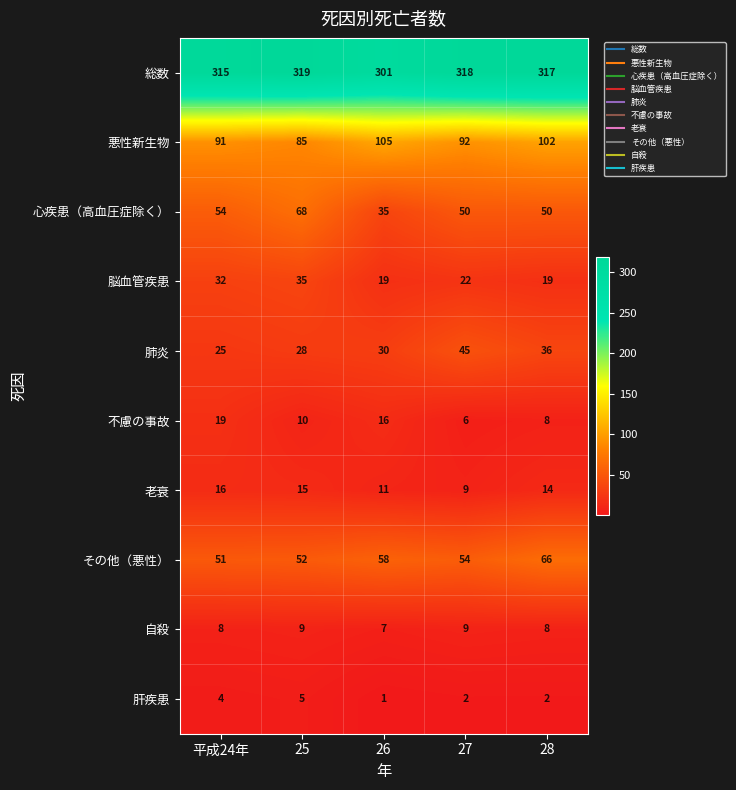

Read the 自殺 value at 平成24年.

8